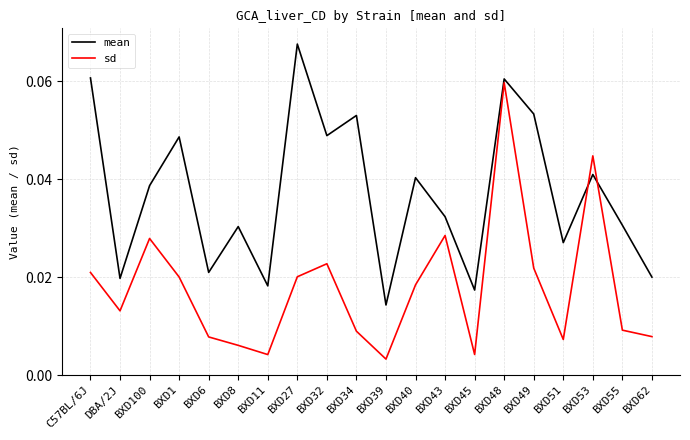

Count the number of categories in the chart.

20